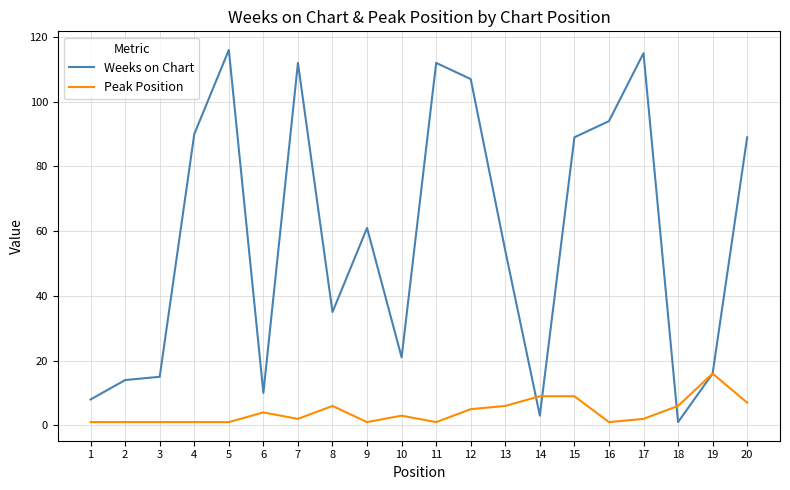

The Weeks on Chart series shows 89 at 15. True or false?

True